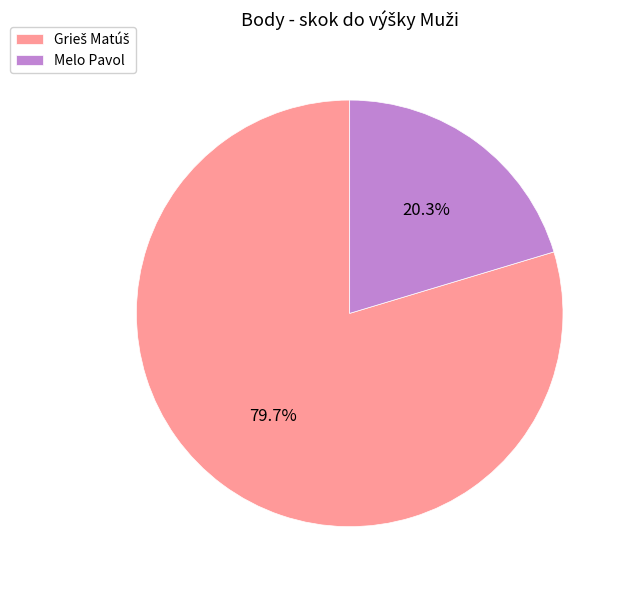

Is there a majority slice in this chart?

Yes